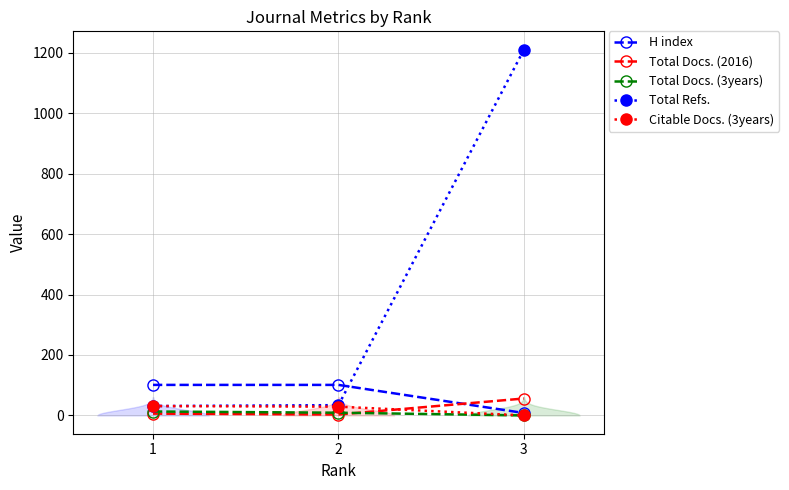

Reading left to right, extract all data points from this chart.

H index: 1=101	2=101	3=8
Total Docs. (2016): 1=6	2=3	3=56
Total Docs. (3years): 1=13	2=9	3=0
Total Refs.: 1=31	2=34	3=1210
Citable Docs. (3years): 1=31	2=29	3=0